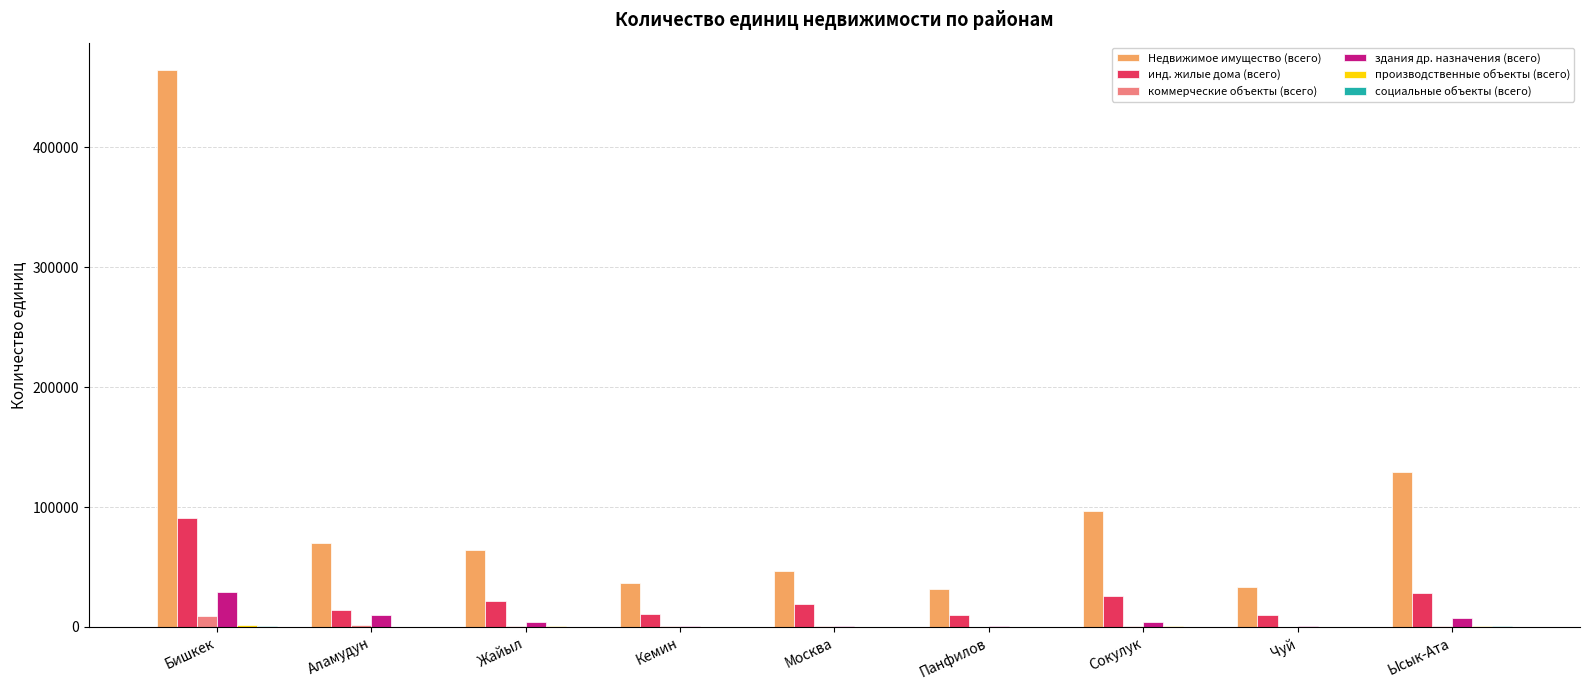

What is the highest value of the инд. жилые дома (всего) series?

90913